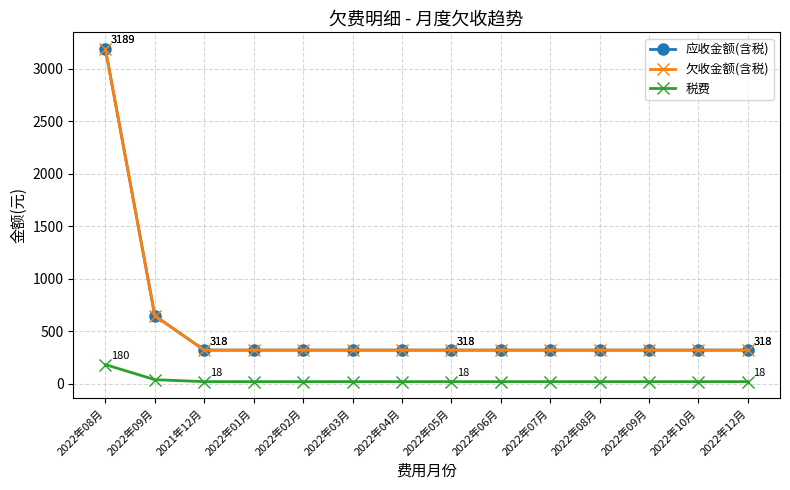

List the labels in order of 税费 value, largest first.

2022年08月, 2022年09月, 2021年12月, 2022年01月, 2022年02月, 2022年03月, 2022年04月, 2022年05月, 2022年06月, 2022年07月, 2022年08月, 2022年09月, 2022年10月, 2022年12月